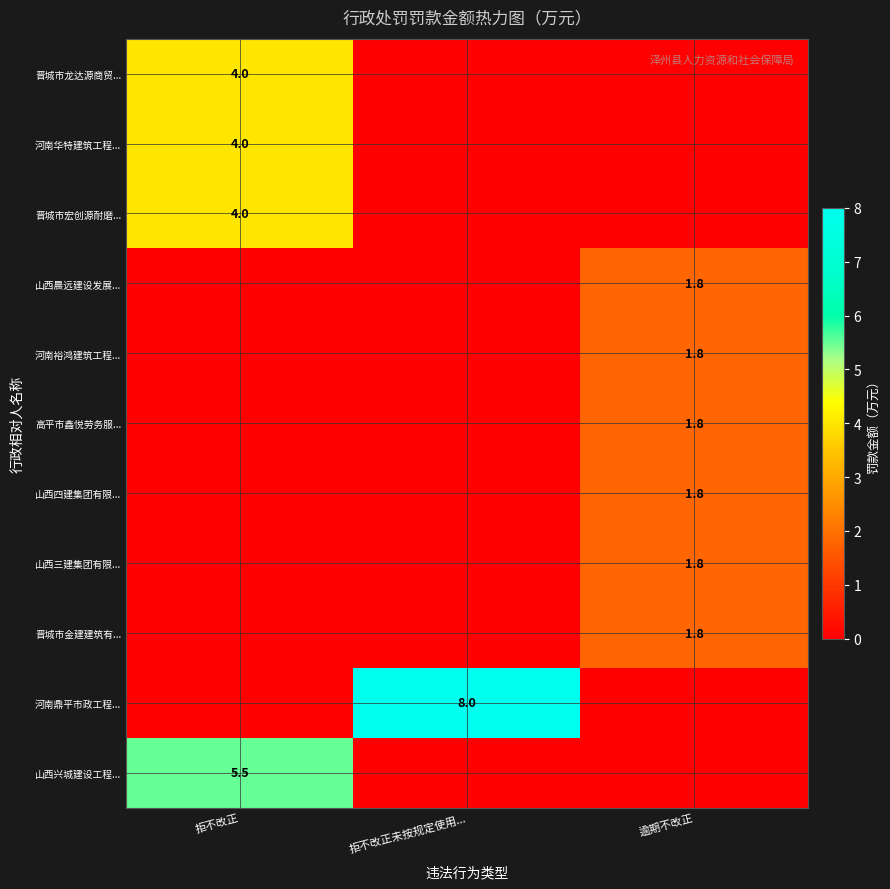

True or false: 晋城市金建建筑有... has a value of 1.8 at 逾期不改正.

True